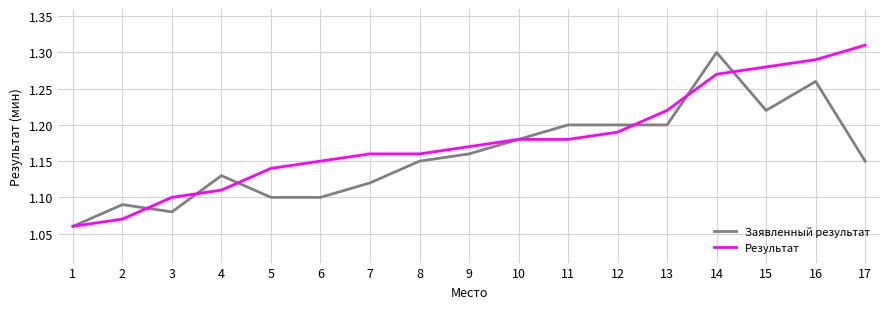

At which category does the chart reach its peak across all series?

17